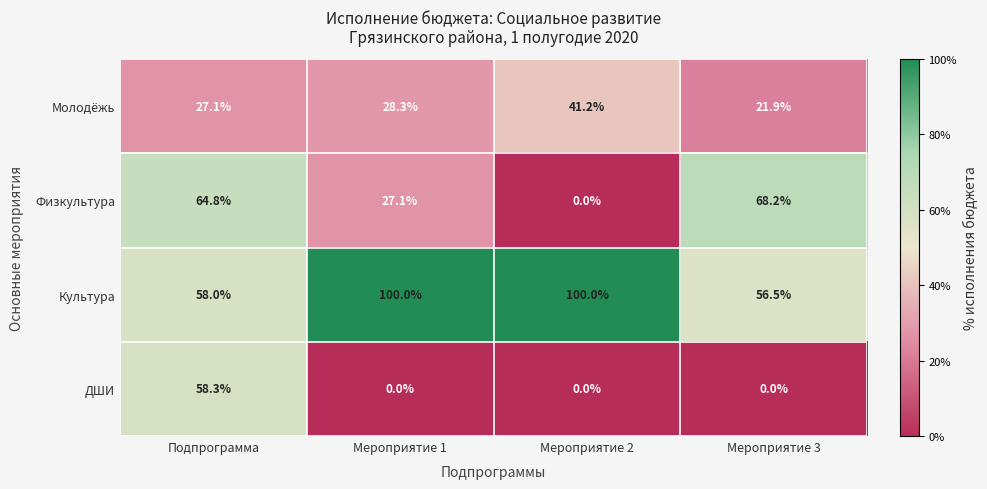

List the series in order of their overall mean, highest first.

Культура, Физкультура, Молодёжь, ДШИ